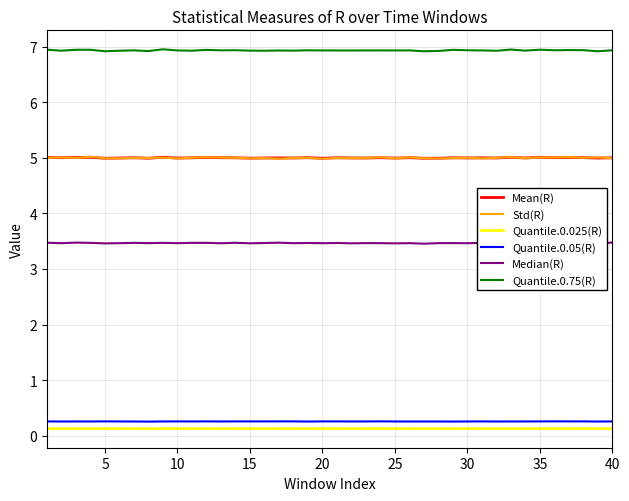

What is the minimum value for Quantile.0.05(R)?

0.3